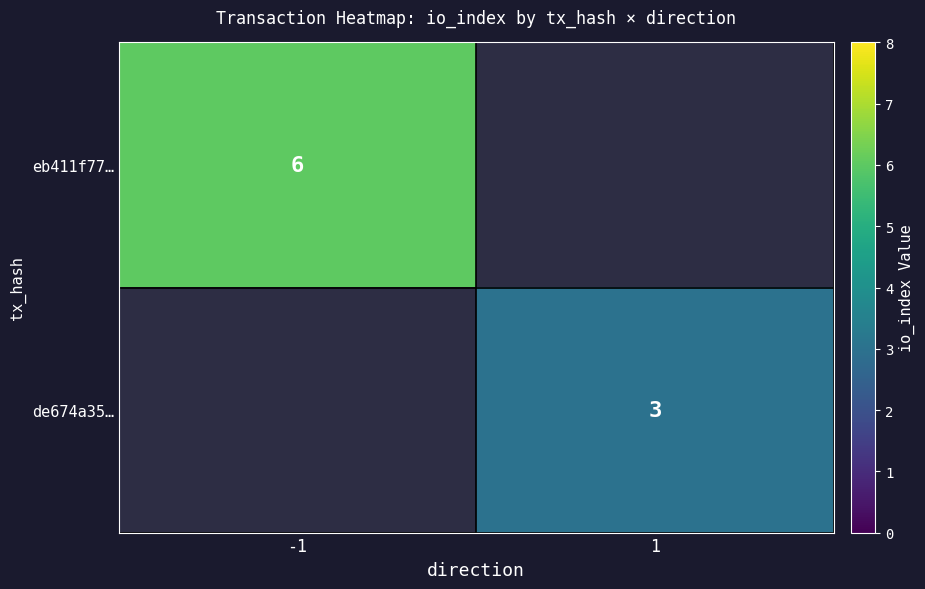

Which has a higher value, 1 or -1?

-1